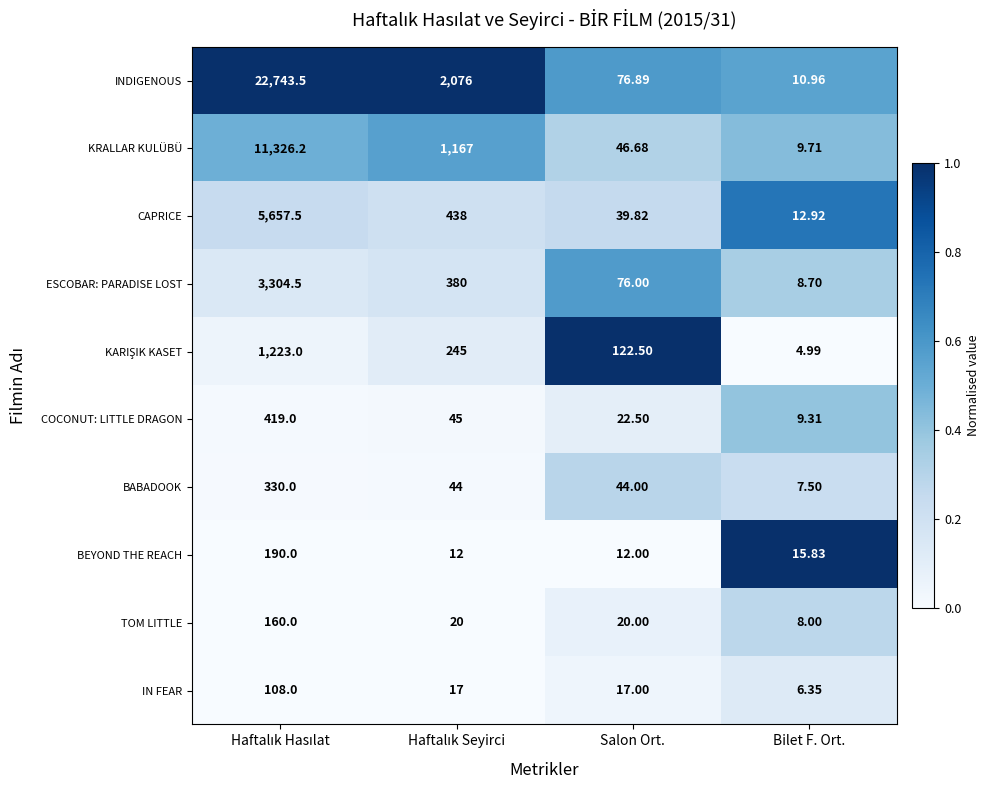

Which series has the largest range (max minus min)?

INDIGENOUS